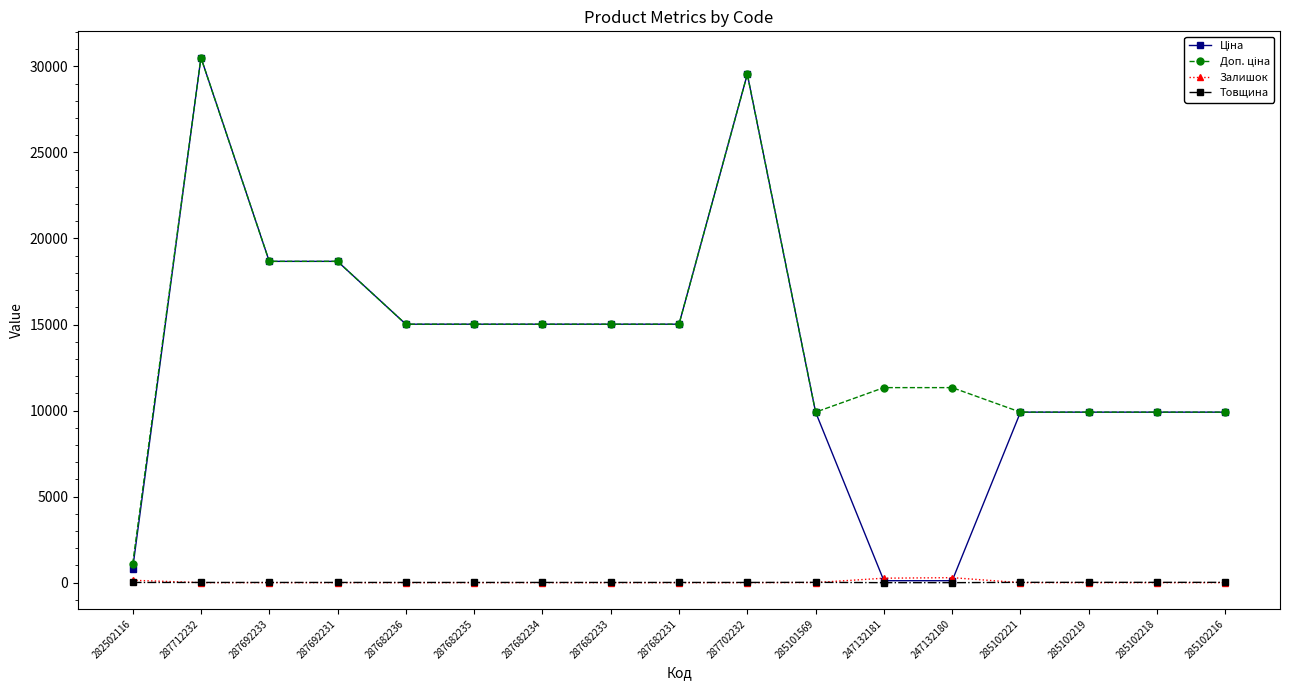

At which category does the chart reach its peak across all series?

287712232